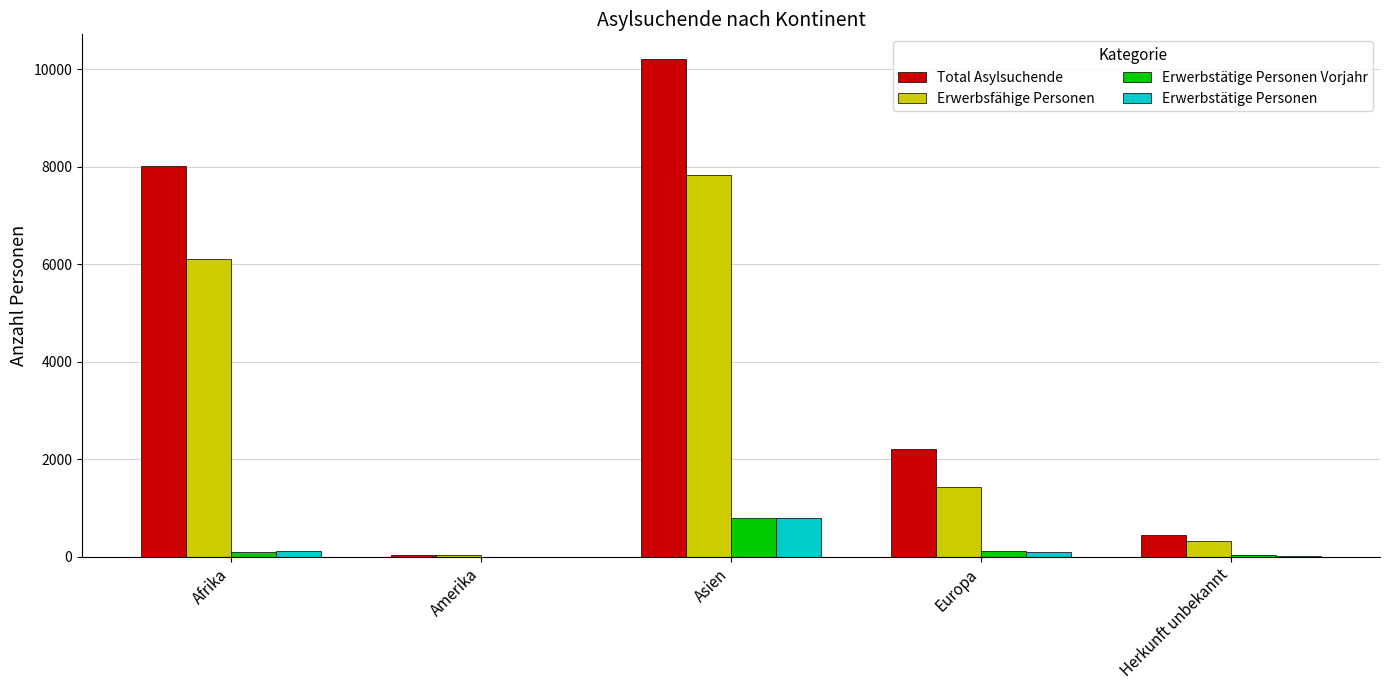

At which category is the sum across all series the highest?

Asien